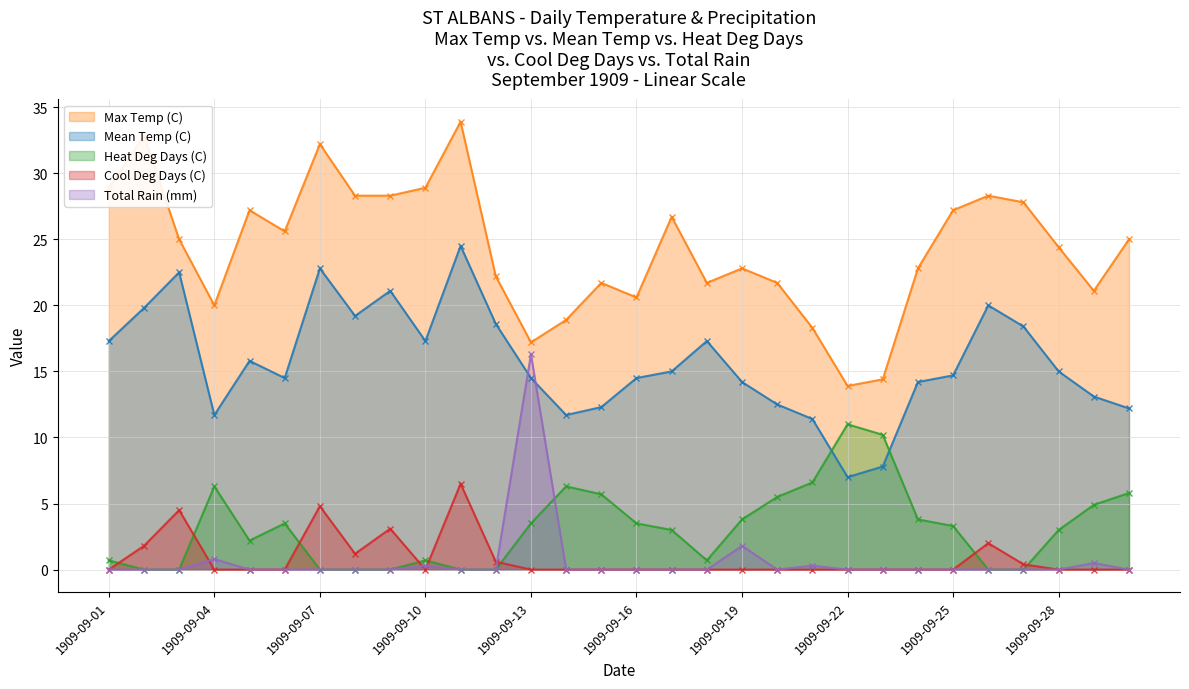

What is the difference between the highest and lowest values at 1909-09-21?

18.3